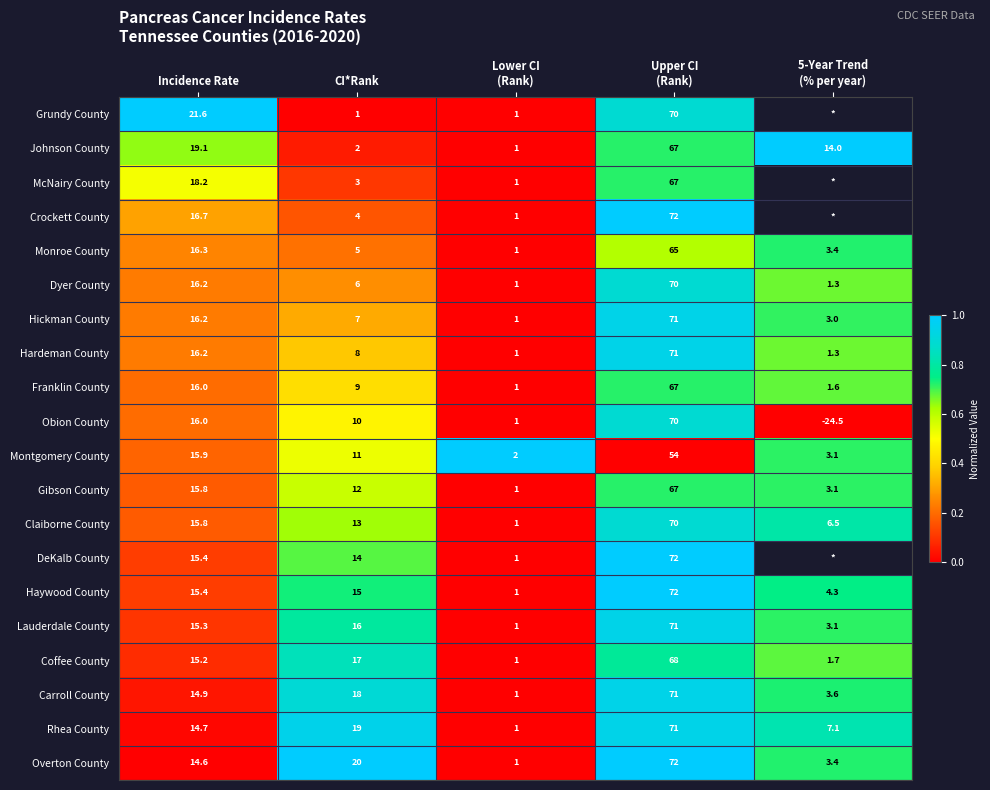

True or false: Claiborne County has a value of 22.6 at CI*Rank.

False